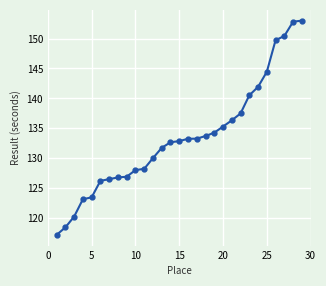

What is the minimum value shown in the chart?

117.2